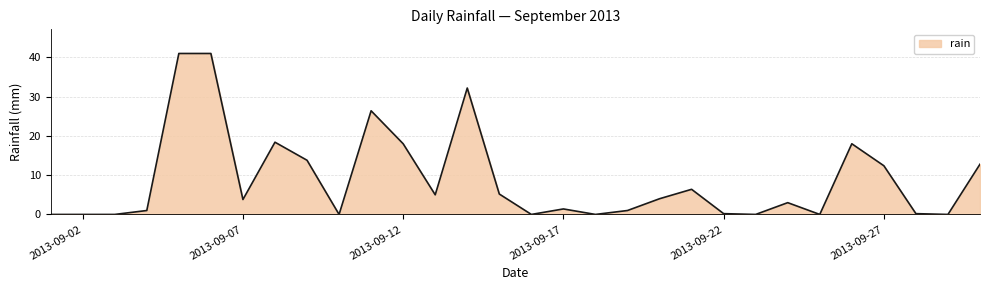

What is the difference between the maximum and minimum values?

41.0